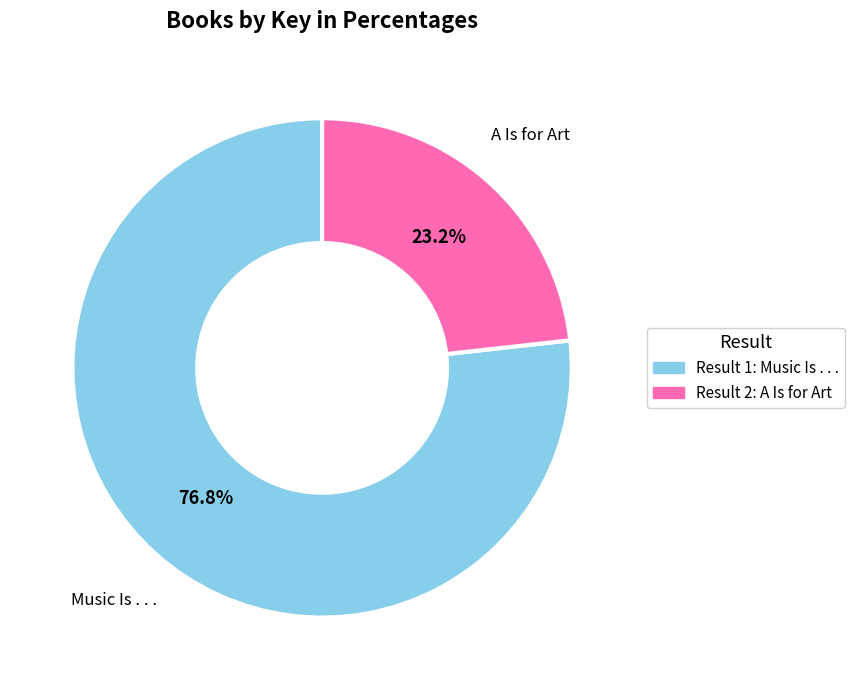

Is there any slice that represents more than half of the pie?

Yes